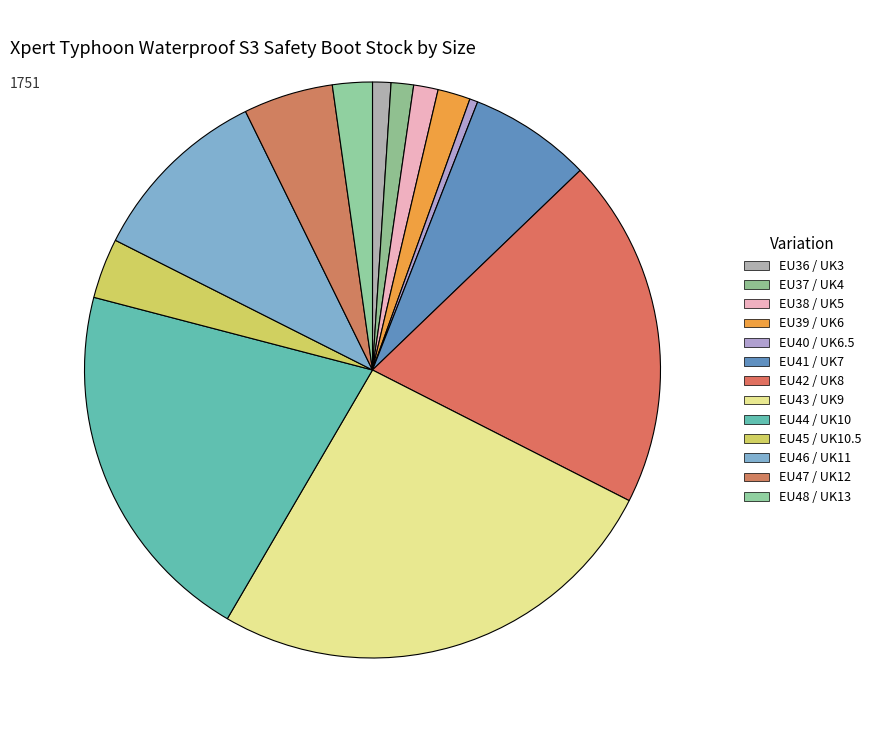

Combined, do EU40 / UK6.5 and EU43 / UK9 account for over 50%?

No